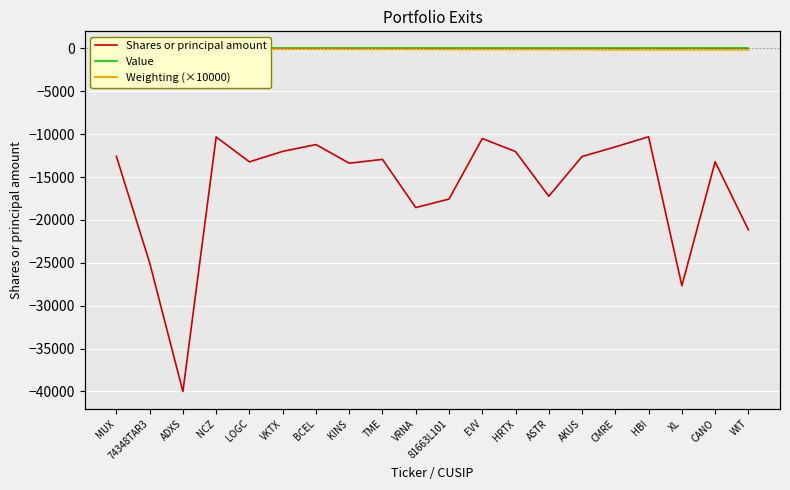

Which series changed the most between LOGC and EVV?

Shares or principal amount